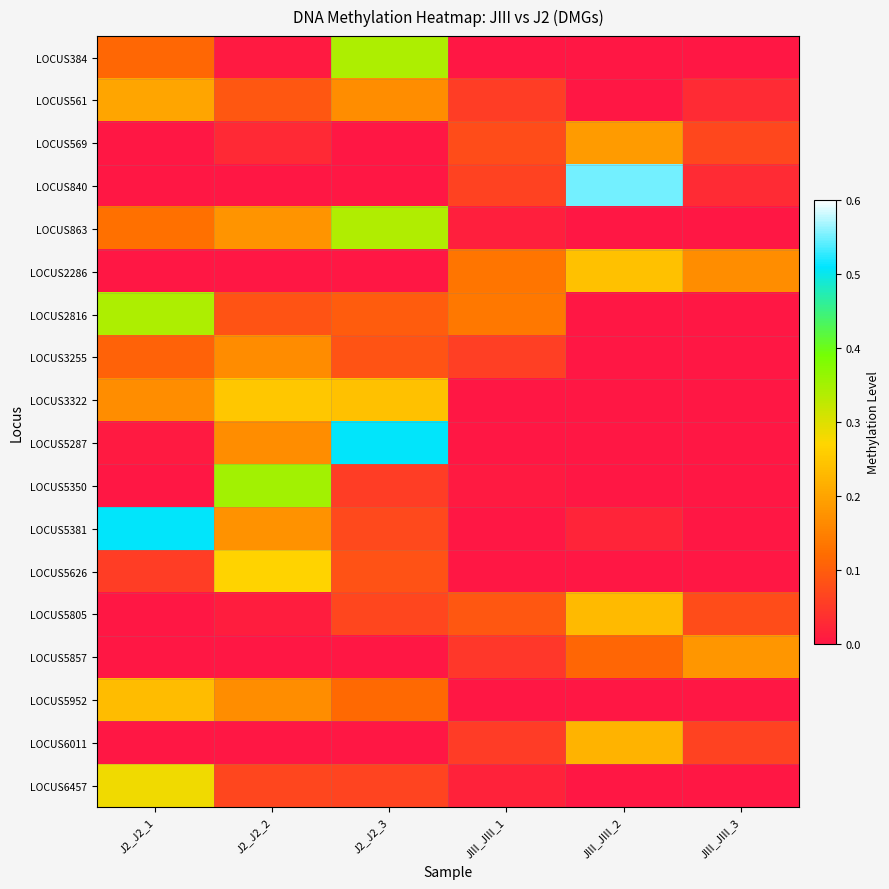

Reading left to right, list all the values displayed in this chart.

LOCUS384: J2_J2_1=0.1	J2_J2_2=0.0	J2_J2_3=0.3	JIII_JIII_1=0.0	JIII_JIII_2=0.0	JIII_JIII_3=0.0
LOCUS561: J2_J2_1=0.2	J2_J2_2=0.1	J2_J2_3=0.2	JIII_JIII_1=0.1	JIII_JIII_2=0.0	JIII_JIII_3=0.0
LOCUS569: J2_J2_1=0.0	J2_J2_2=0.0	J2_J2_3=0.0	JIII_JIII_1=0.1	JIII_JIII_2=0.2	JIII_JIII_3=0.1
LOCUS840: J2_J2_1=0.0	J2_J2_2=0.0	J2_J2_3=0.0	JIII_JIII_1=0.1	JIII_JIII_2=0.6	JIII_JIII_3=0.0
LOCUS863: J2_J2_1=0.1	J2_J2_2=0.2	J2_J2_3=0.3	JIII_JIII_1=0.0	JIII_JIII_2=0.0	JIII_JIII_3=0.0
LOCUS2286: J2_J2_1=0.0	J2_J2_2=0.0	J2_J2_3=0.0	JIII_JIII_1=0.1	JIII_JIII_2=0.2	JIII_JIII_3=0.2
LOCUS2816: J2_J2_1=0.3	J2_J2_2=0.1	J2_J2_3=0.1	JIII_JIII_1=0.1	JIII_JIII_2=0.0	JIII_JIII_3=0.0
LOCUS3255: J2_J2_1=0.1	J2_J2_2=0.2	J2_J2_3=0.1	JIII_JIII_1=0.1	JIII_JIII_2=0.0	JIII_JIII_3=0.0
LOCUS3322: J2_J2_1=0.2	J2_J2_2=0.2	J2_J2_3=0.2	JIII_JIII_1=0.0	JIII_JIII_2=0.0	JIII_JIII_3=0.0
LOCUS5287: J2_J2_1=0.0	J2_J2_2=0.2	J2_J2_3=0.5	JIII_JIII_1=0.0	JIII_JIII_2=0.0	JIII_JIII_3=0.0
LOCUS5350: J2_J2_1=0.0	J2_J2_2=0.3	J2_J2_3=0.1	JIII_JIII_1=0.0	JIII_JIII_2=0.0	JIII_JIII_3=0.0
LOCUS5381: J2_J2_1=0.5	J2_J2_2=0.2	J2_J2_3=0.1	JIII_JIII_1=0.0	JIII_JIII_2=0.0	JIII_JIII_3=0.0
LOCUS5626: J2_J2_1=0.1	J2_J2_2=0.3	J2_J2_3=0.1	JIII_JIII_1=0.0	JIII_JIII_2=0.0	JIII_JIII_3=0.0
LOCUS5805: J2_J2_1=0.0	J2_J2_2=0.0	J2_J2_3=0.1	JIII_JIII_1=0.1	JIII_JIII_2=0.2	JIII_JIII_3=0.1
LOCUS5857: J2_J2_1=0.0	J2_J2_2=0.0	J2_J2_3=0.0	JIII_JIII_1=0.0	JIII_JIII_2=0.1	JIII_JIII_3=0.2
LOCUS5952: J2_J2_1=0.2	J2_J2_2=0.2	J2_J2_3=0.1	JIII_JIII_1=0.0	JIII_JIII_2=0.0	JIII_JIII_3=0.0
LOCUS6011: J2_J2_1=0.0	J2_J2_2=0.0	J2_J2_3=0.0	JIII_JIII_1=0.1	JIII_JIII_2=0.2	JIII_JIII_3=0.1
LOCUS6457: J2_J2_1=0.3	J2_J2_2=0.1	J2_J2_3=0.1	JIII_JIII_1=0.0	JIII_JIII_2=0.0	JIII_JIII_3=0.0